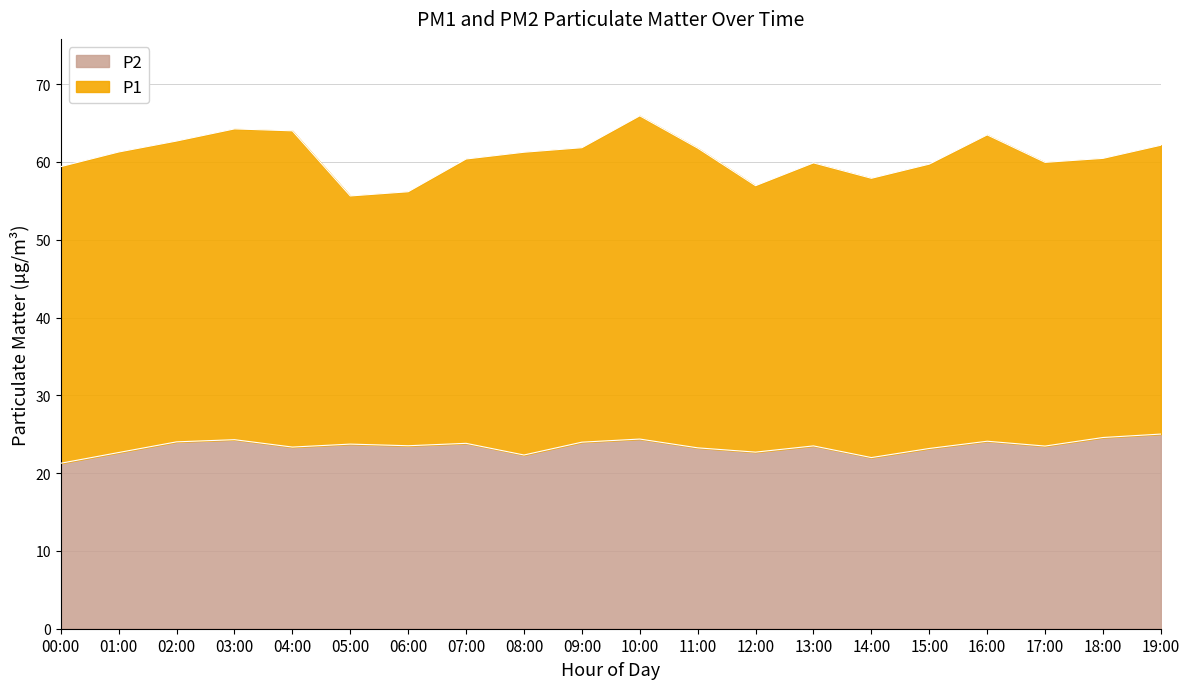

Is it true that the value at 06:00 is 41.5?

False